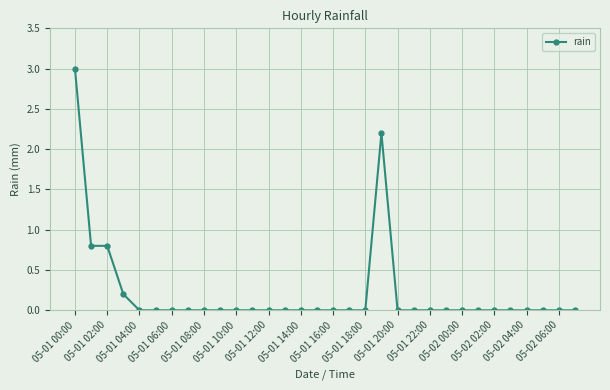

What is the value of the 20th point from the left?

2.2